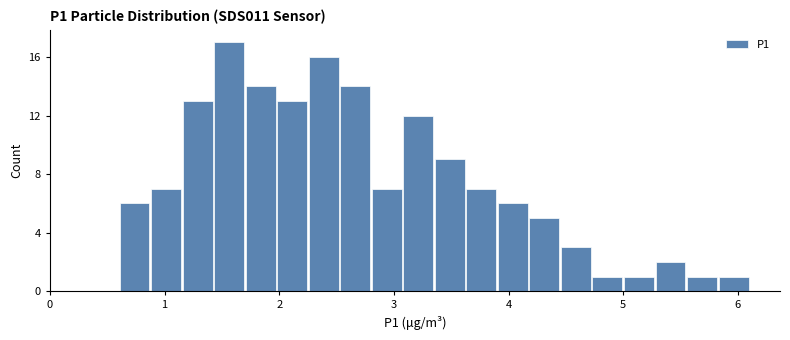

Around what value on the x-axis is the tallest bar? Give the approximate position of its centre, as read against the axis.

1.6